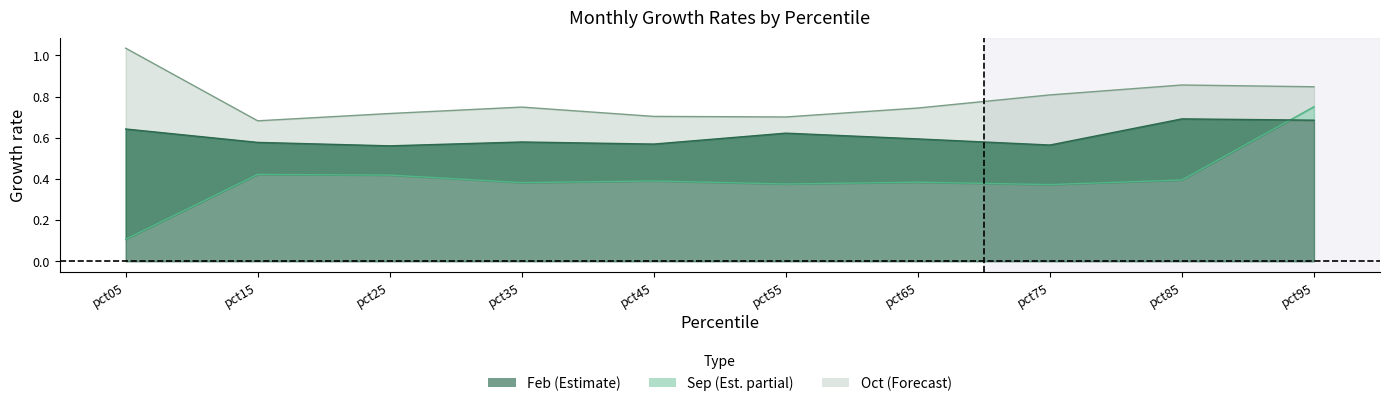

Between pct55 and pct95, which series saw the biggest shift?

Sep